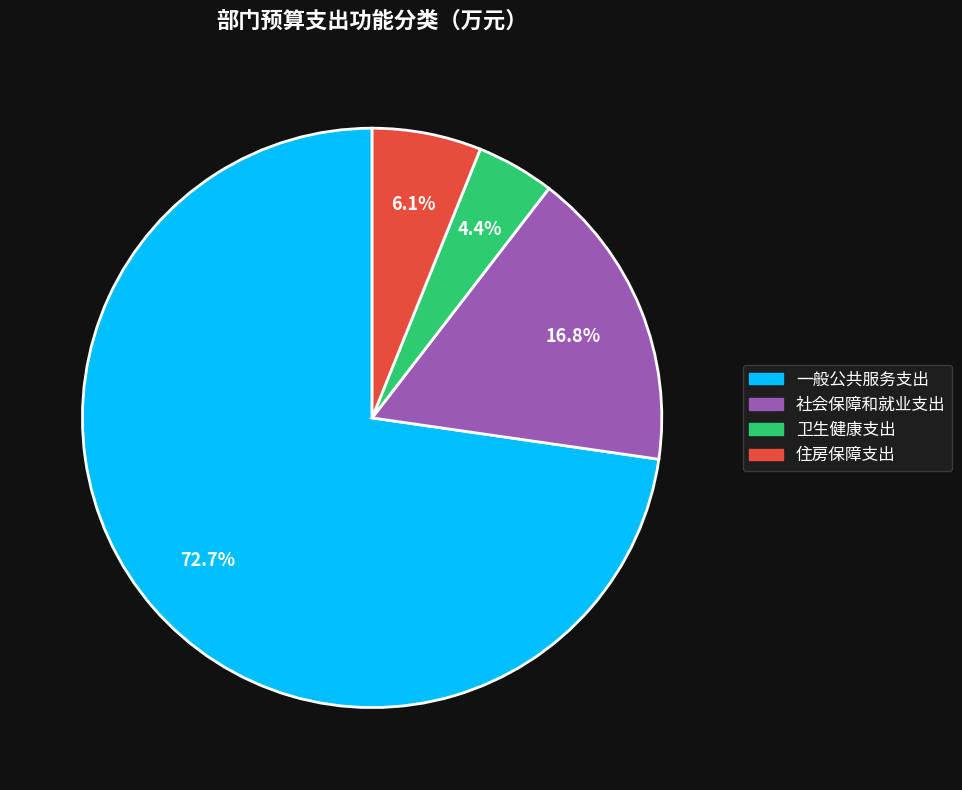

Approximately how many times larger is the value at 社会保障和就业支出 compared to 住房保障支出?

2.8